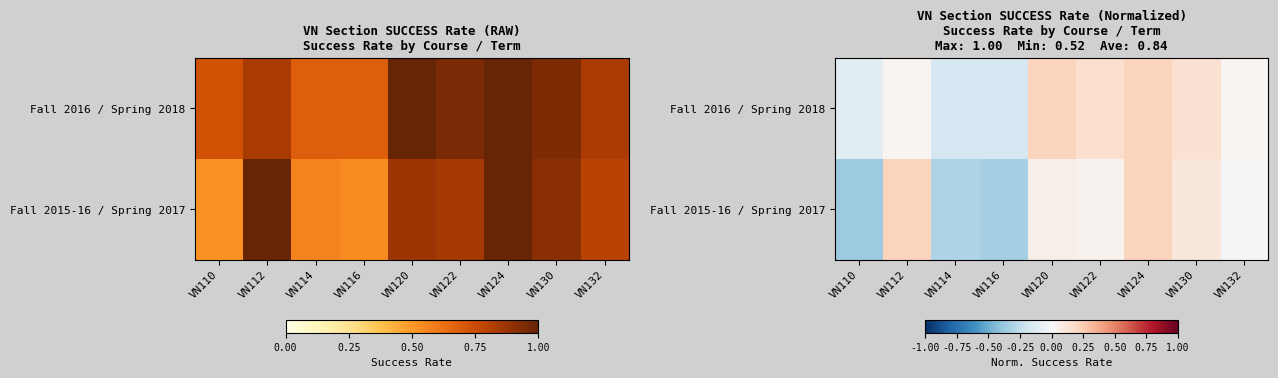

Count the number of categories in the chart.

9